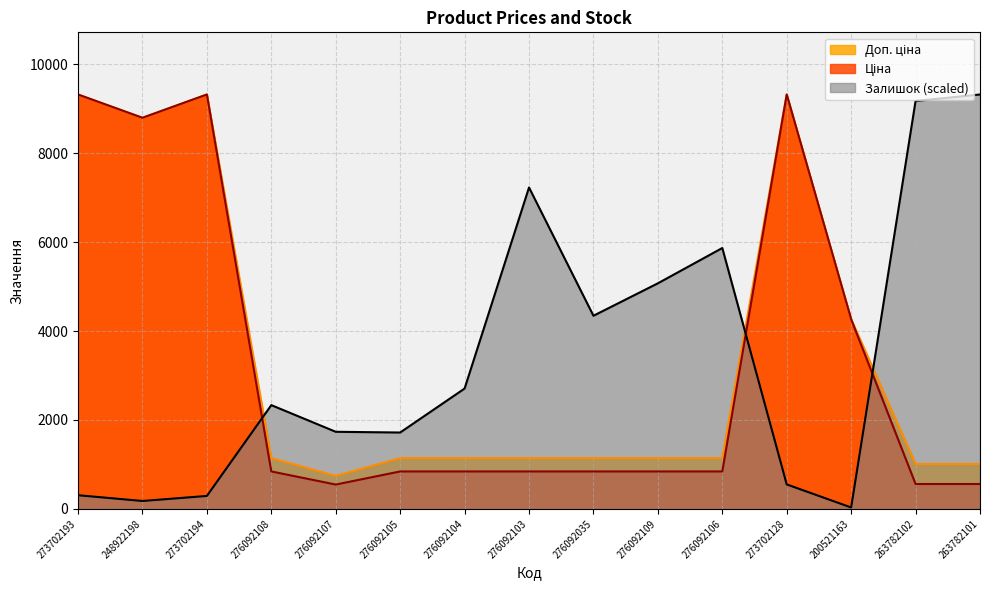

What is the sum of all Доп. ціна values?

51787.3